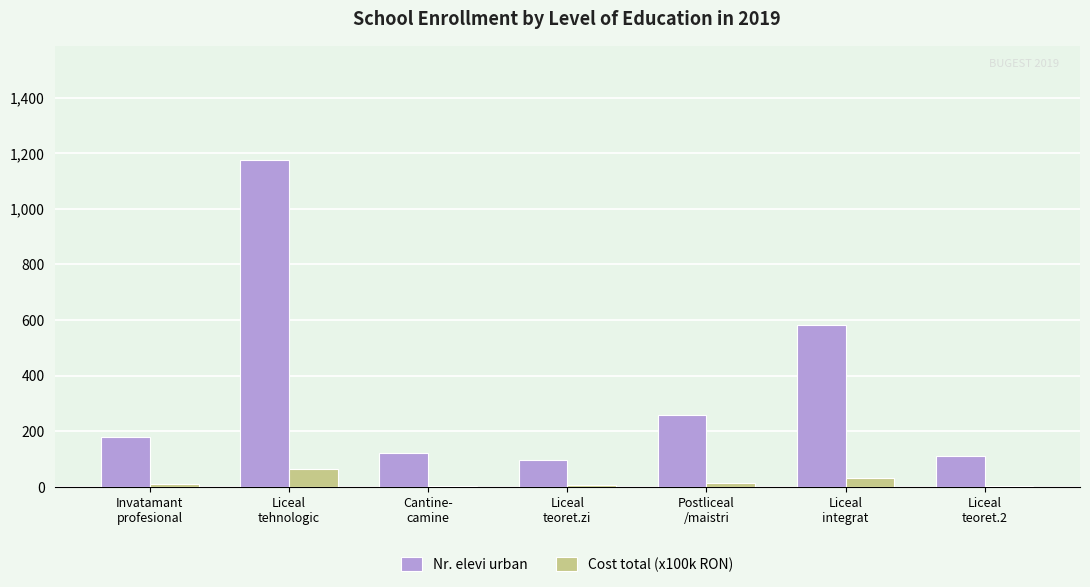

How many series are shown in this chart?

2